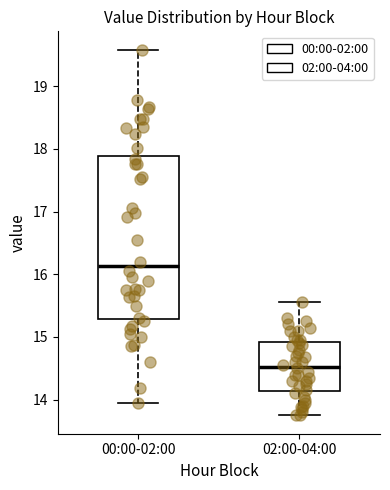

Reading left to right, read every box against the y-axis: the position of its median line, the range the box covers, and the ends of its whiskers. The values are not printed on the chart, so give them approximately, as read against the axis.

00:00-02:00: median 16.1, box 15.3 to 17.9, whiskers 14.0 to 19.6
02:00-04:00: median 14.5, box 14.1 to 14.9, whiskers 13.8 to 15.6